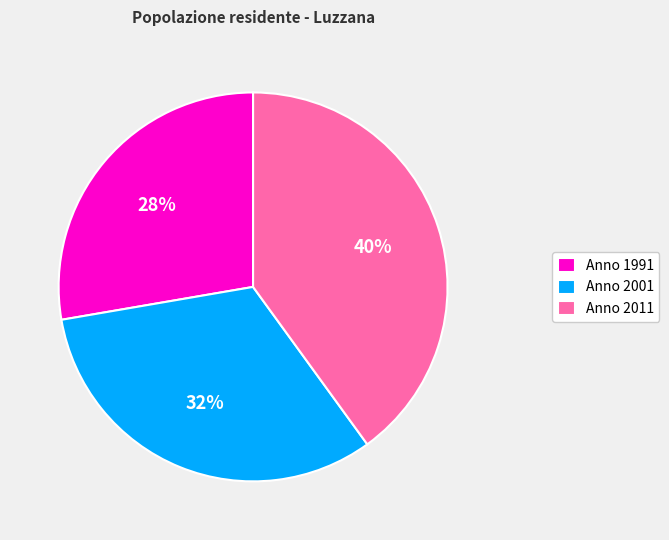

Which slice is the smallest?

Anno 1991